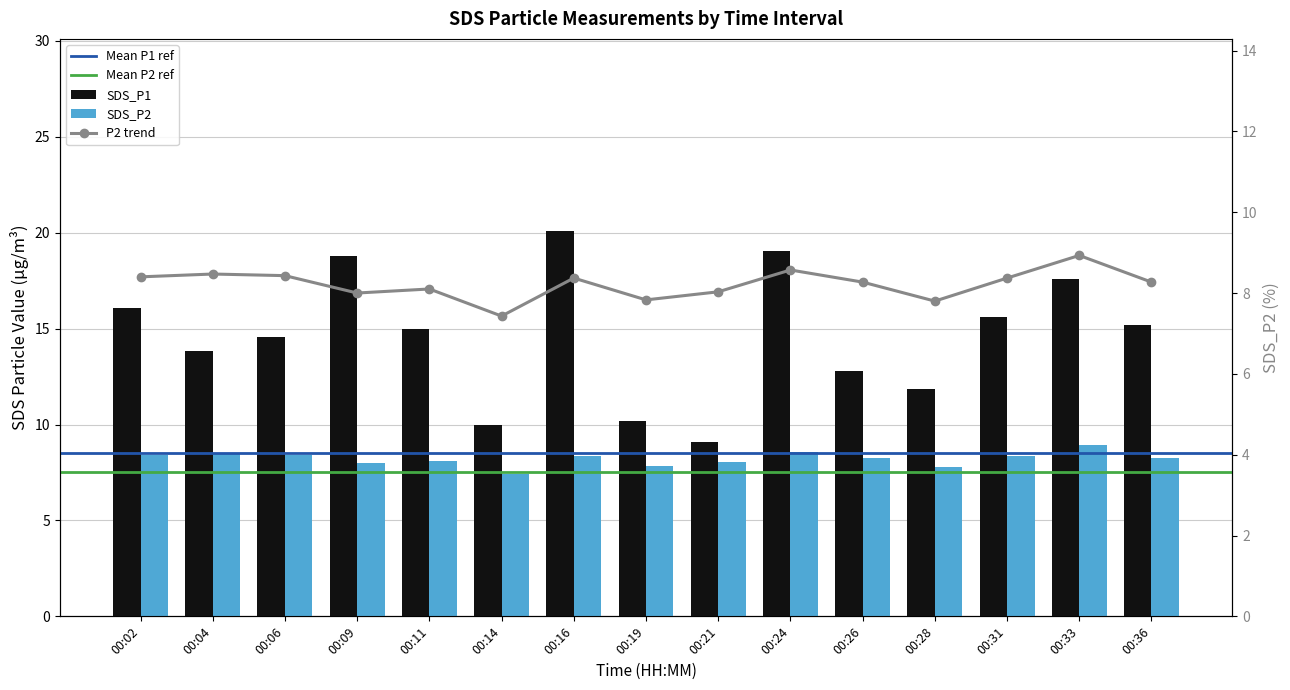

At how many categories does at least one series exceed 12?

11